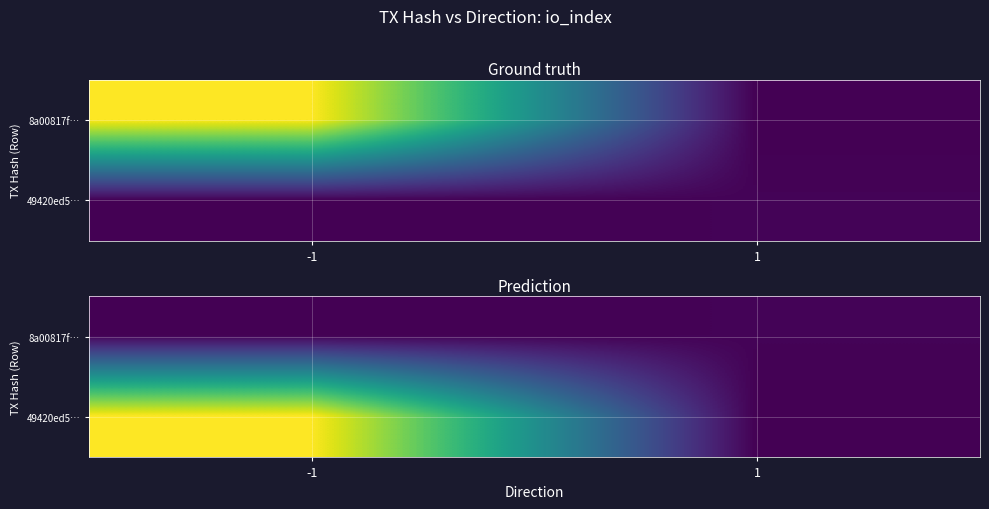

The value of 49420ed5… at 1 is -157. True or false?

False